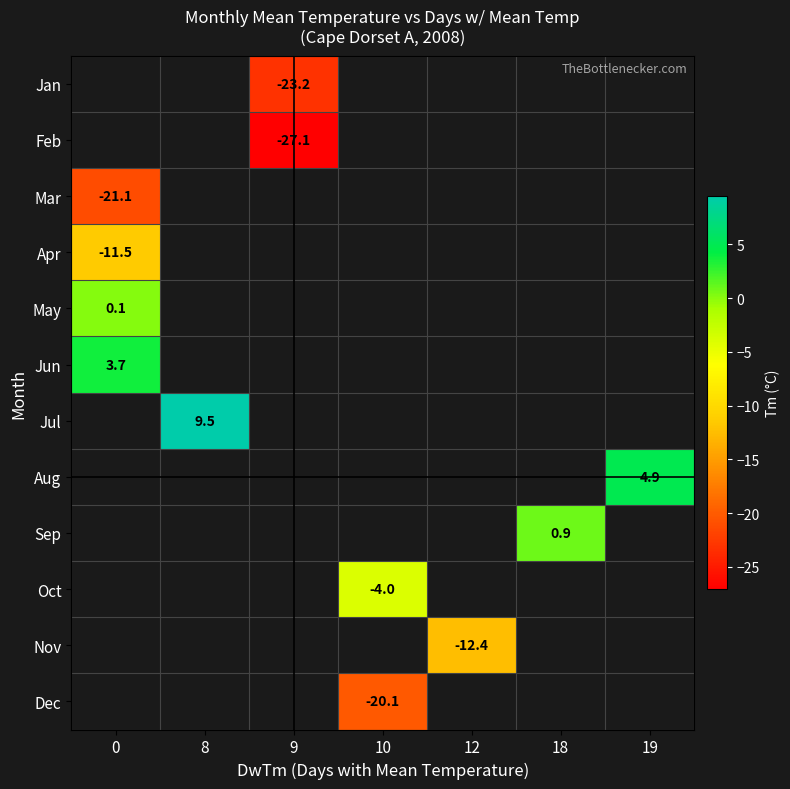

Which category has the lowest value across all series?

9